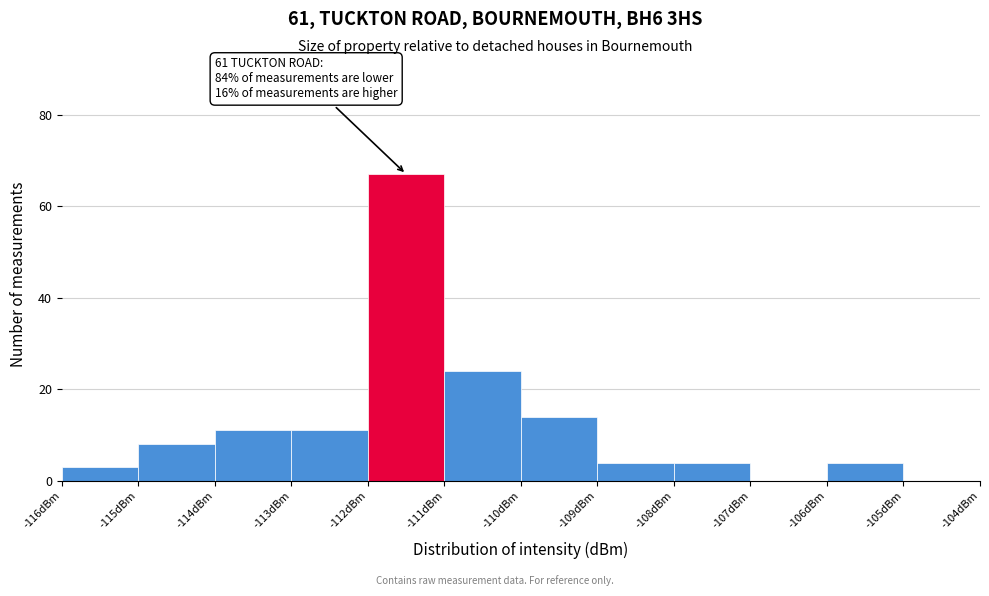

Which range on the x-axis has the tallest bar?

-112 to -111